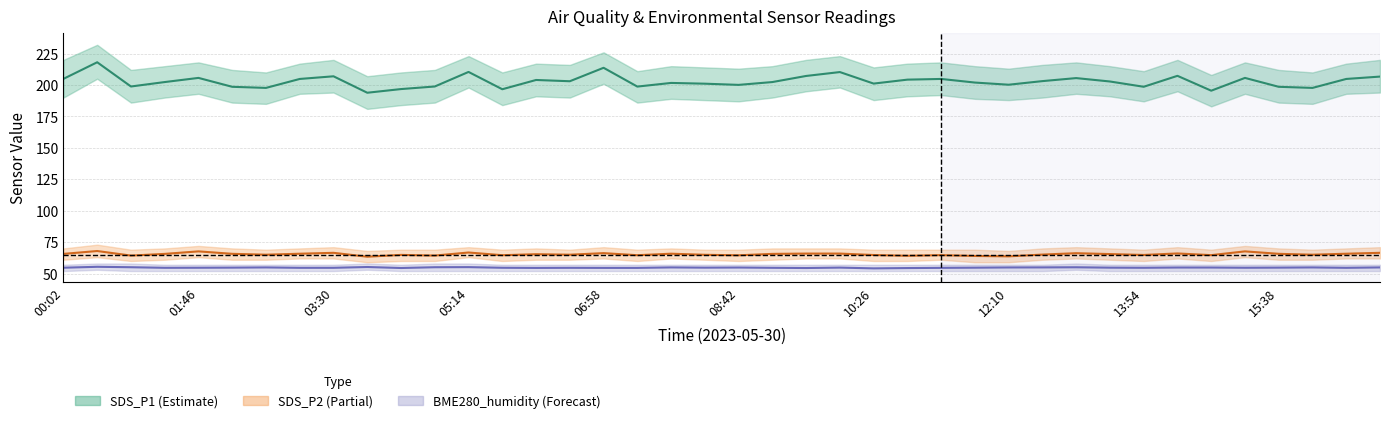

Which series has the largest total across all categories?

SDS_P1